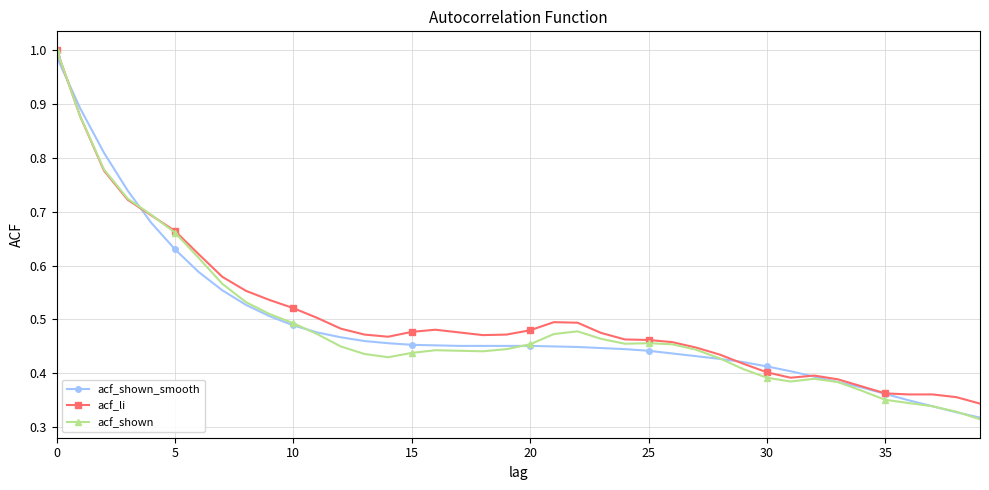

True or false: acf_shown has more than 2 interior local peaks.

True